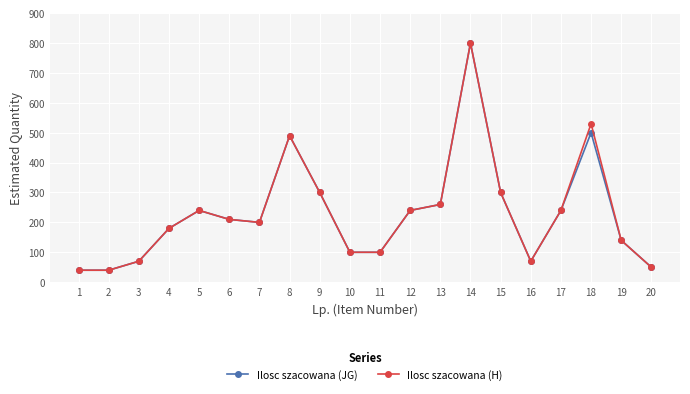

What is the total value across all series at 14?

1600